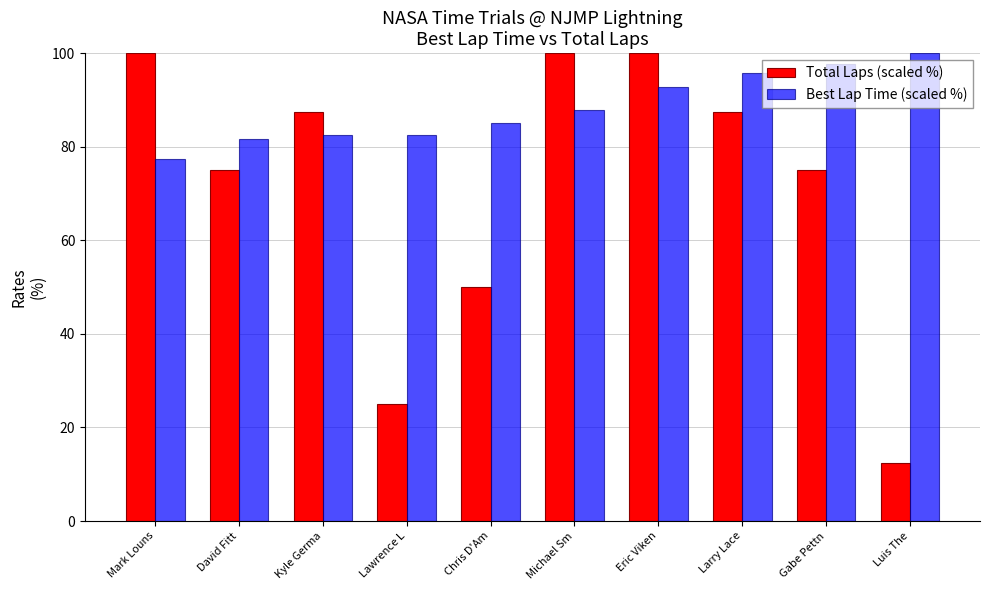

How many Total Laps (scaled %) values are between 50 and 100?

8